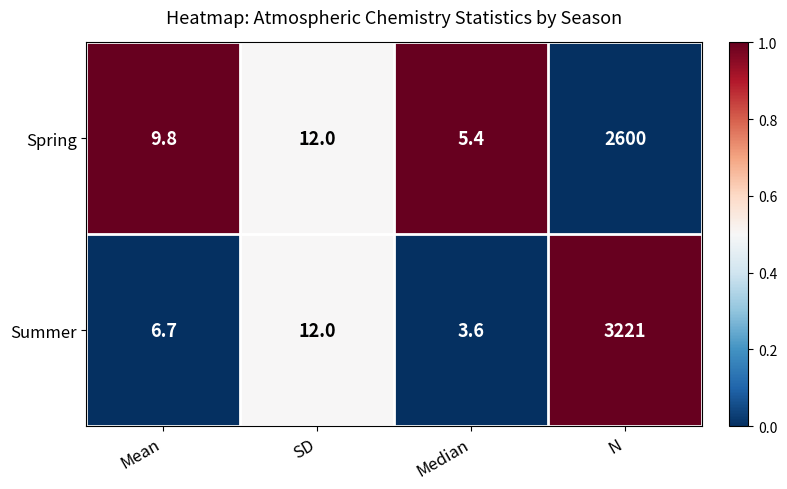

How many categories are shown in the chart?

4